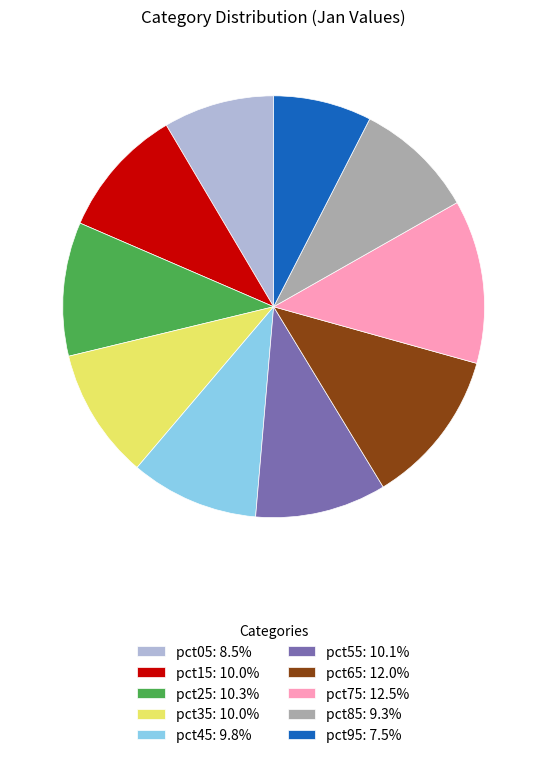

True or false: pct05 accounts for 9% of the total.

True